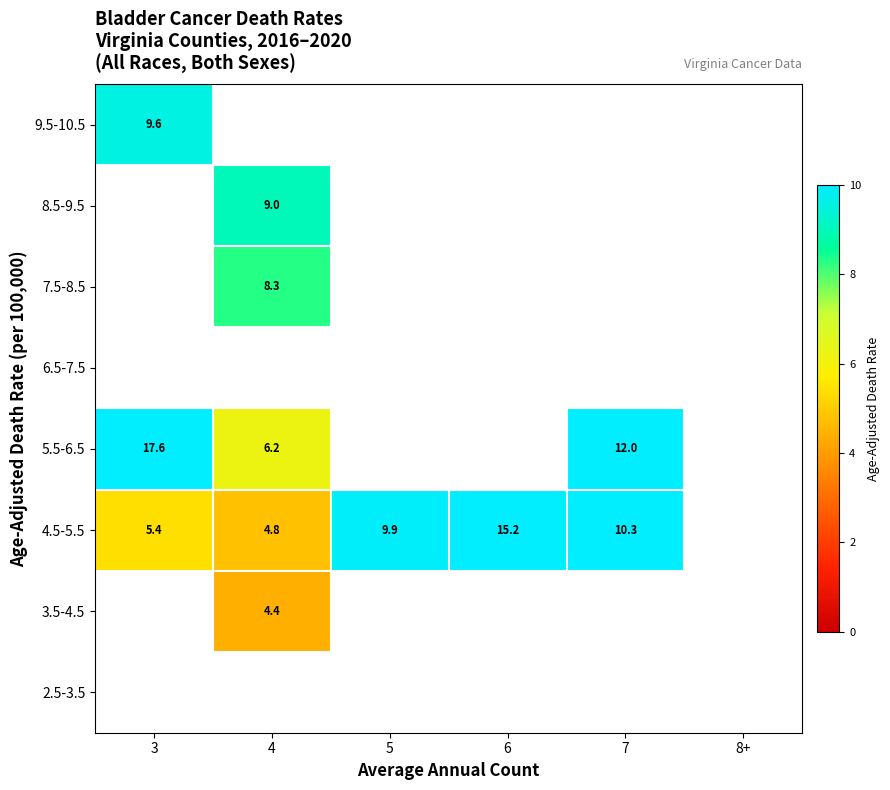

The 4.5-5.5 series shows 7.6 at 3. True or false?

False